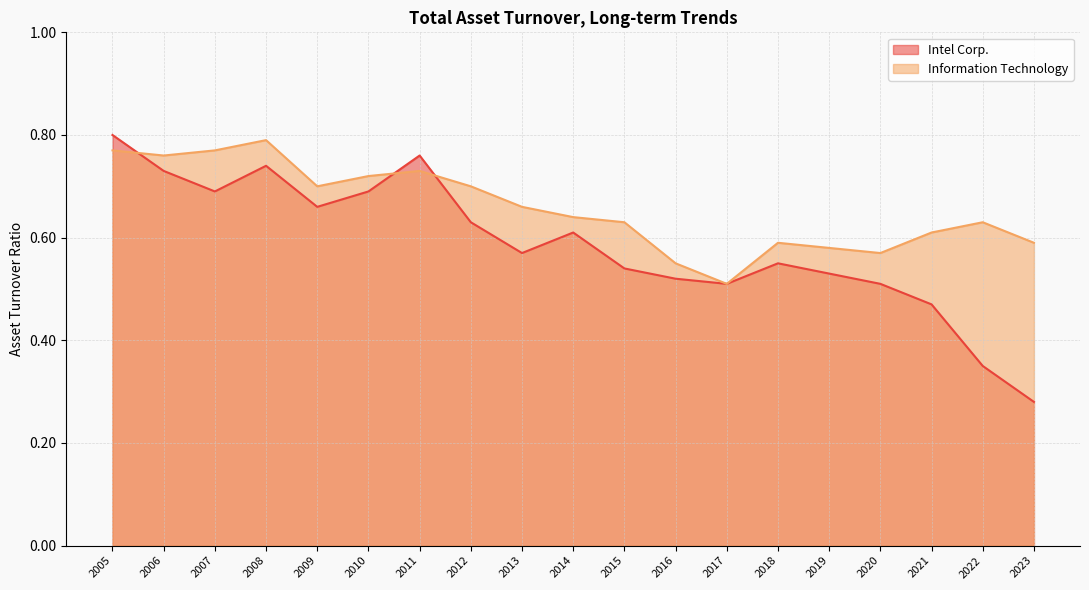

What is the difference between the maximum and second lowest values in the Intel Corp. series?

0.5